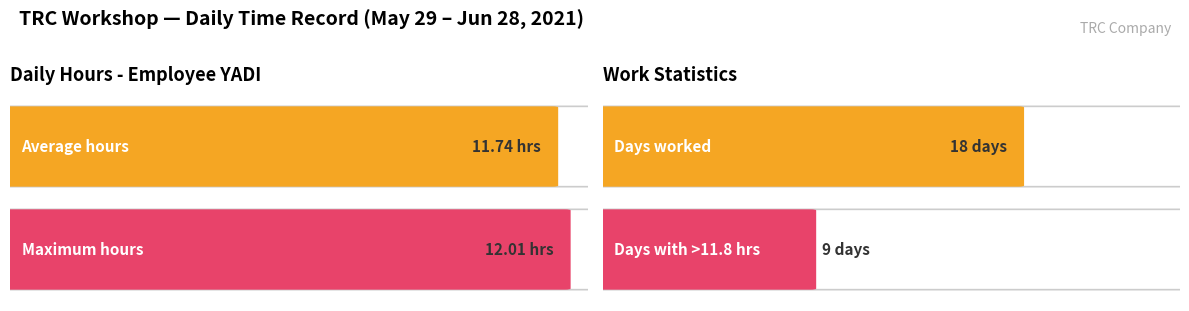

How many values are below 11?

1